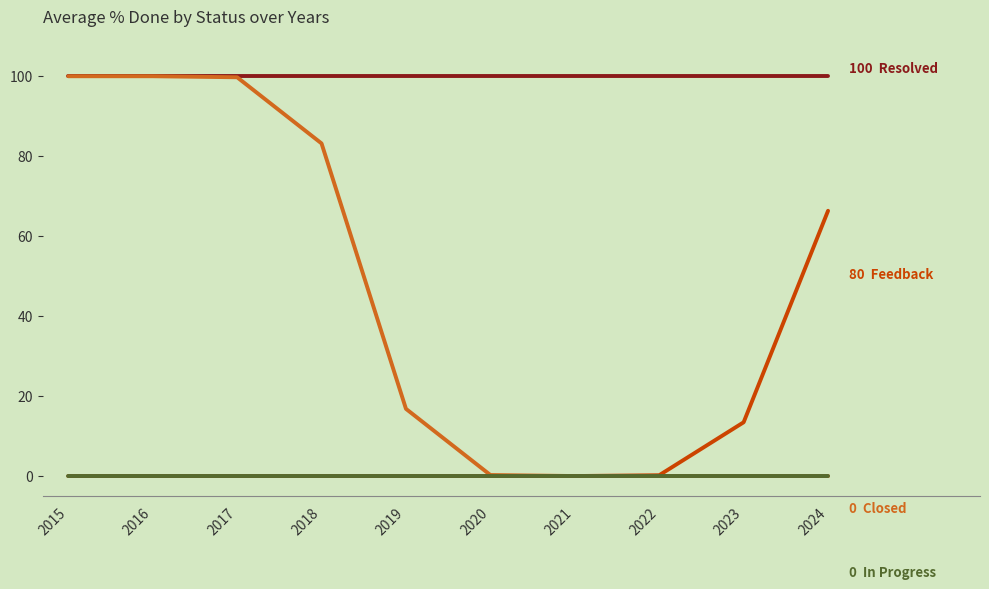

What is the total value across all series at 2018?

183.2